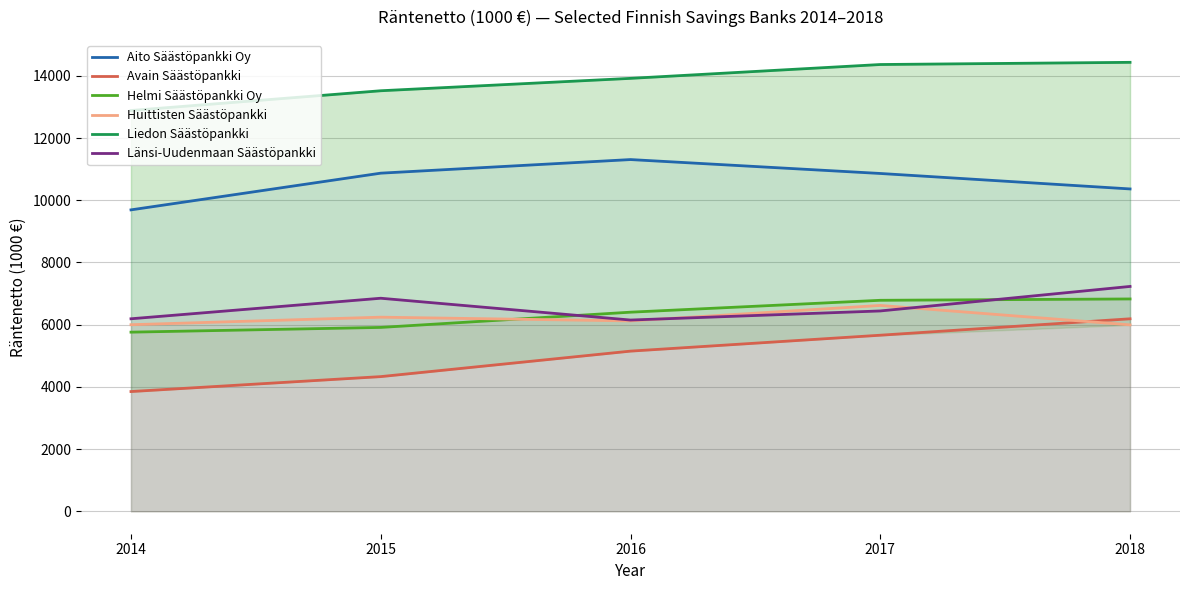

Which category has the lowest value across all series?

2014